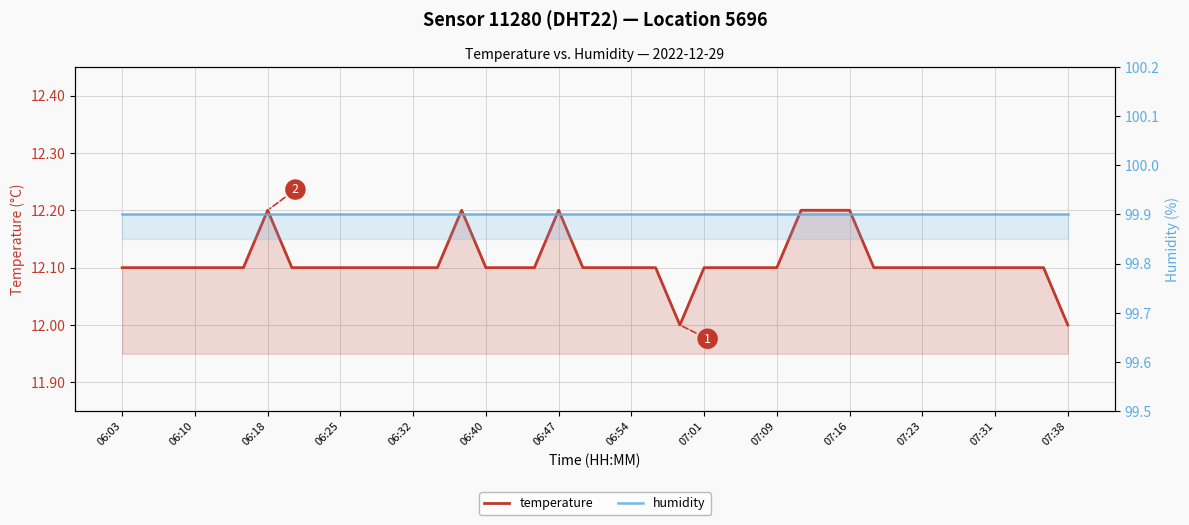

At which category does the chart reach its peak across all series?

06:03